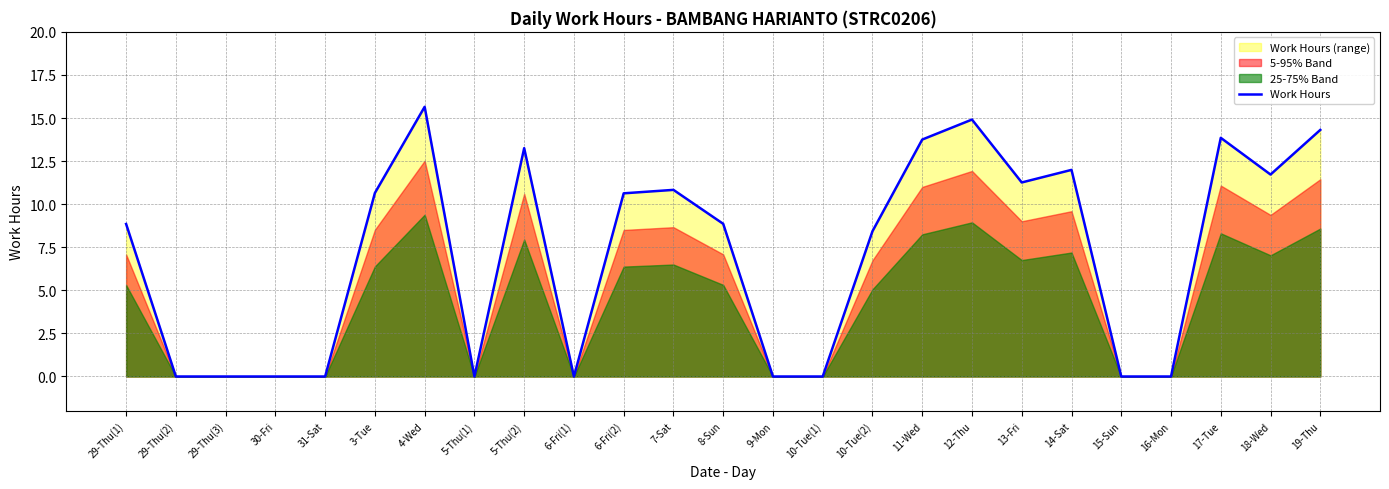

How many values are above zero?

15